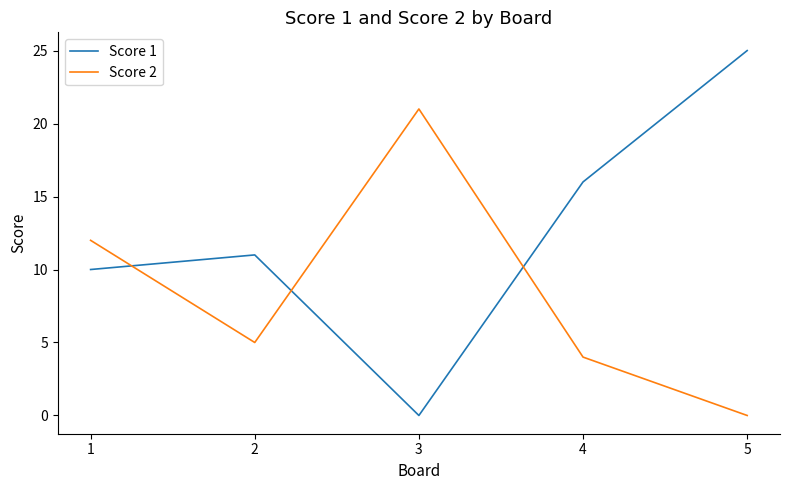

Rank the series by their average value, from lowest to highest.

Score 2, Score 1